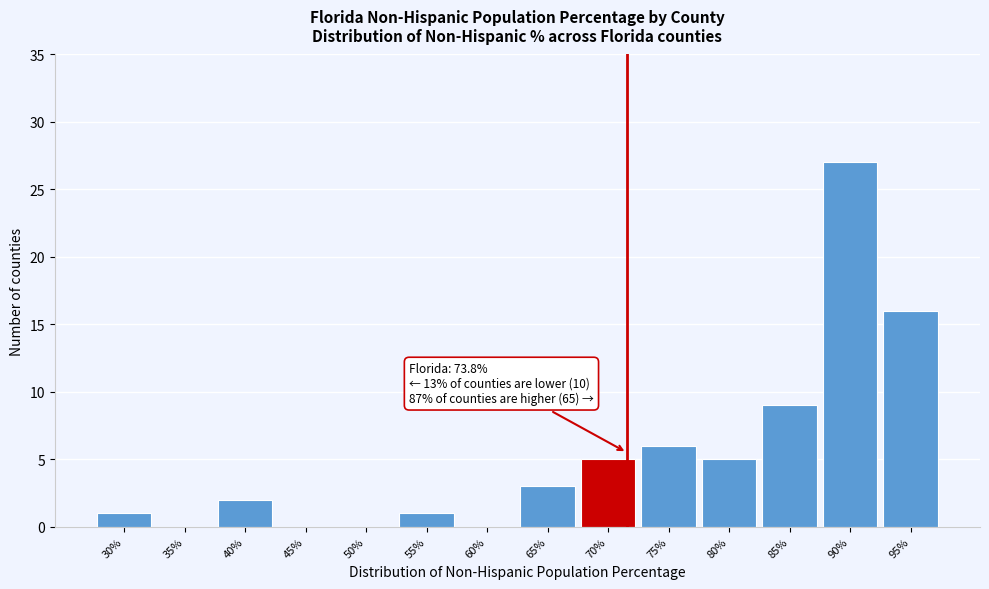

Reading left to right, list all the values displayed in this chart.

30%=1	35%=0	40%=2	45%=0	50%=0	55%=1	60%=0	65%=3	70%=5	75%=6	80%=5	85%=9	90%=27	95%=16